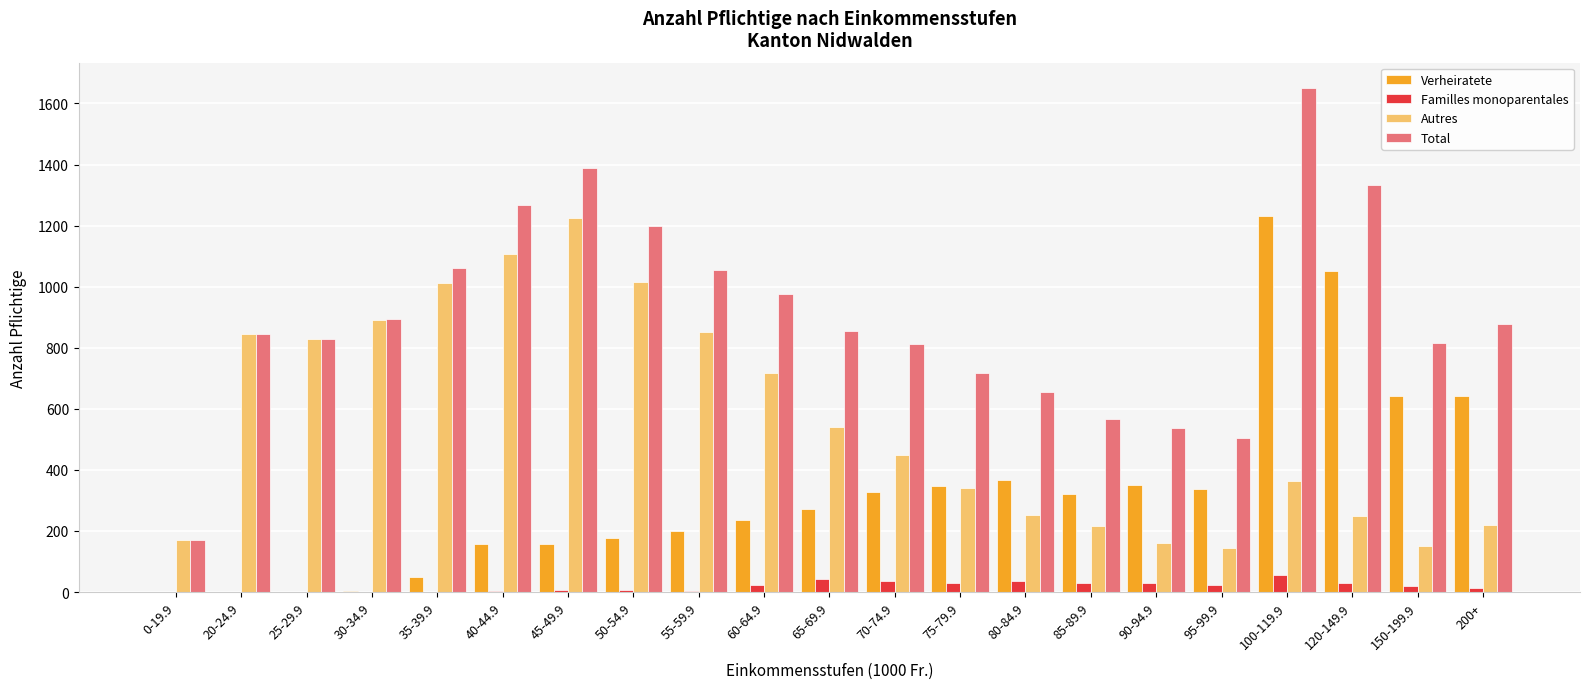

The value of Total at 0-19.9 is 280. True or false?

False